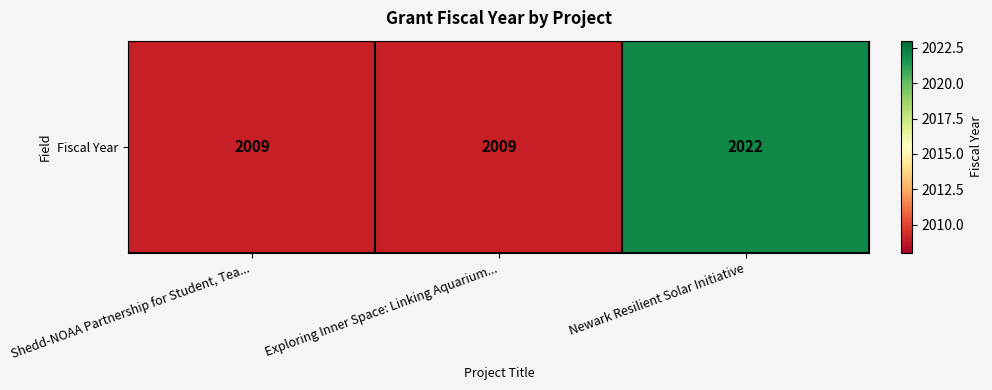

What is the difference between the maximum and minimum values?

13